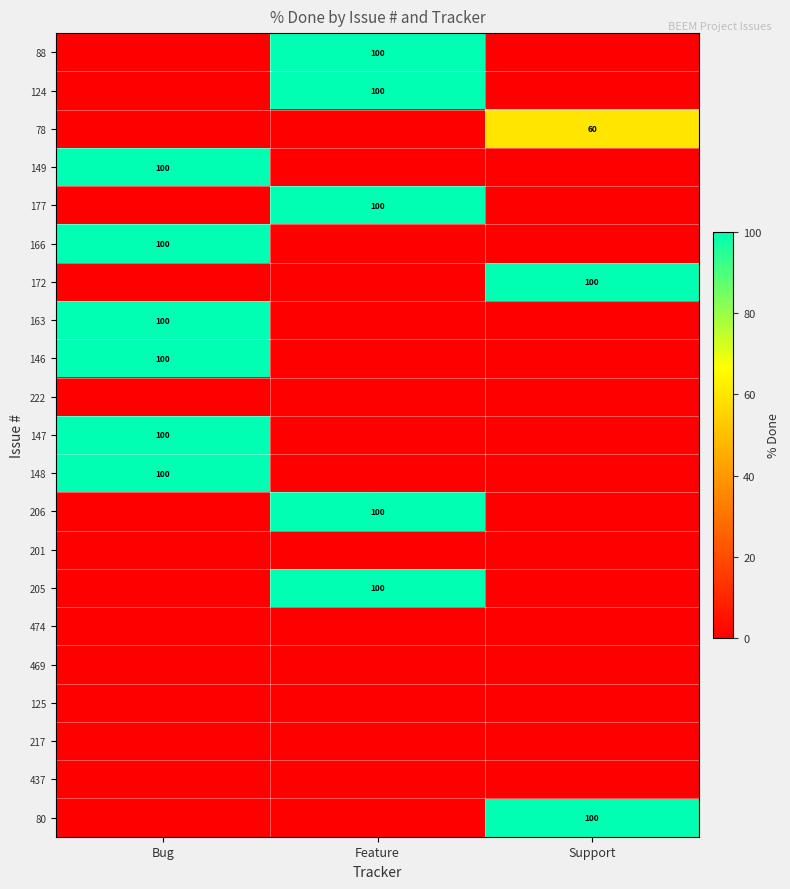

Where is 205 nearest to the value 50?

Bug